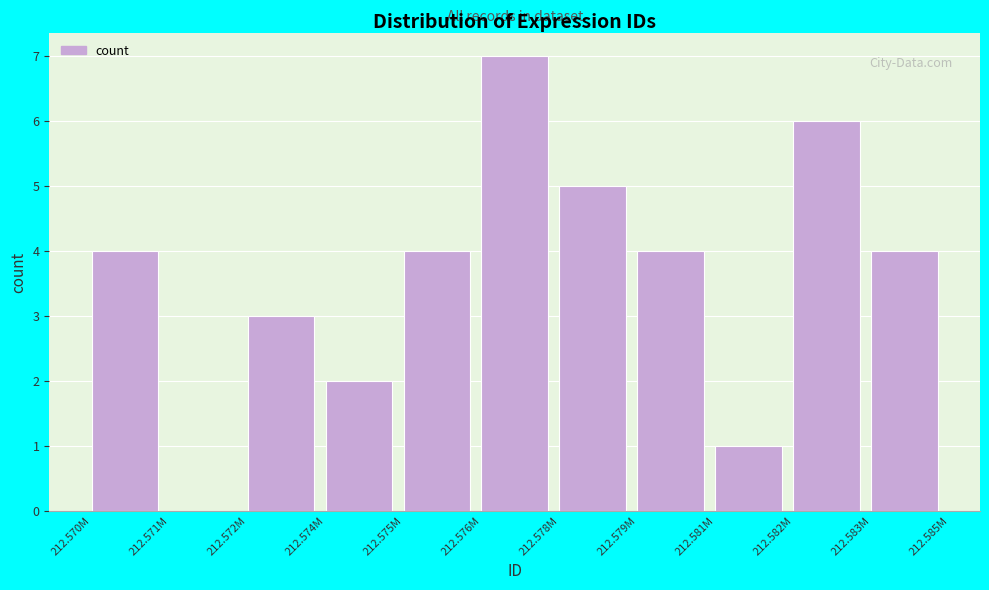

Reading right to left, list all the values displayed in this chart.

212.583M=4	212.582M=6	212.581M=1	212.579M=4	212.578M=5	212.576M=7	212.575M=4	212.574M=2	212.572M=3	212.571M=0	212.570M=4